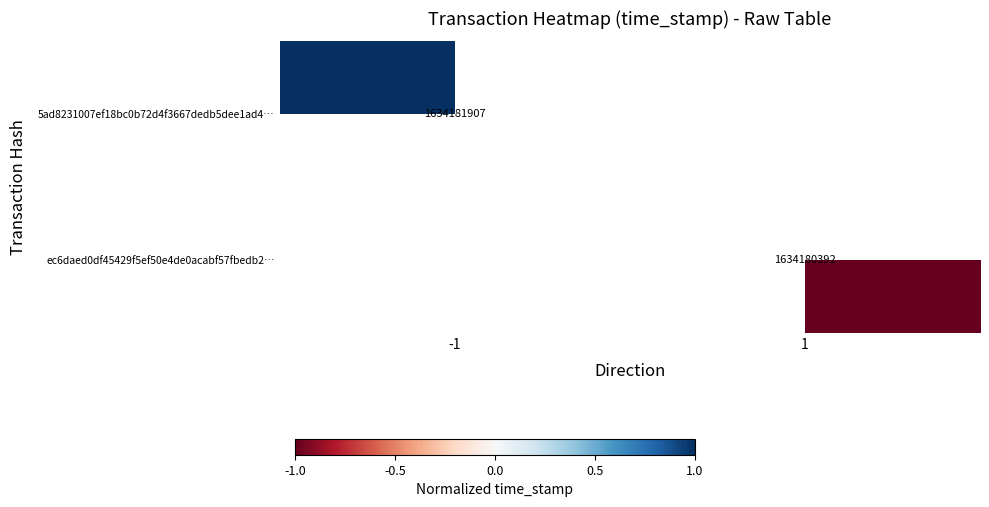

The ec6daed0df45429f5ef50e4de0acabf57fbedb2… series shows 987497068 at 1. True or false?

False